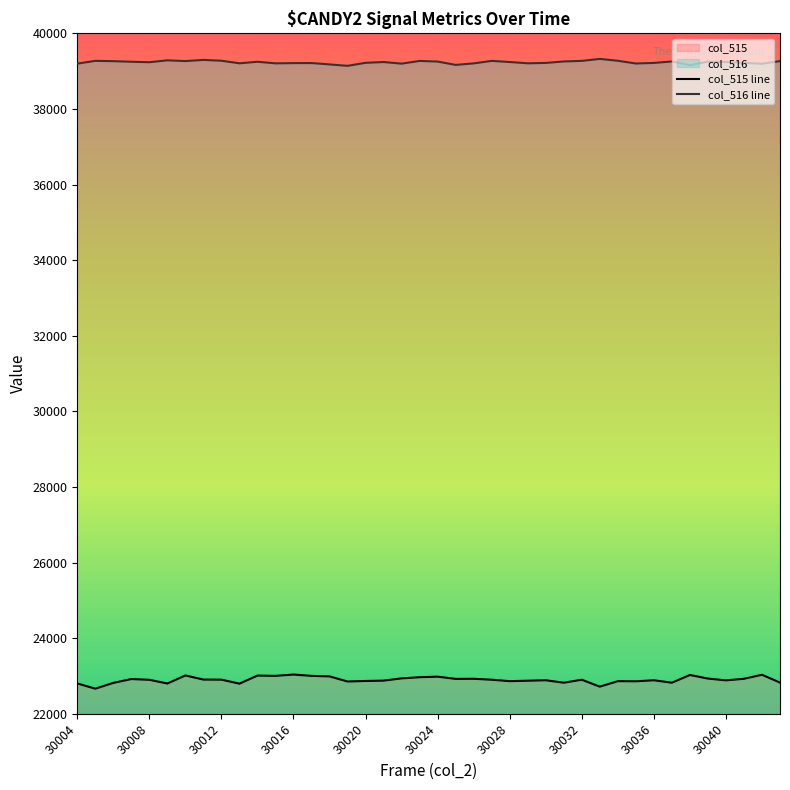

What is the approximate value of col_515 line at 11, to the nearest 10?

23000